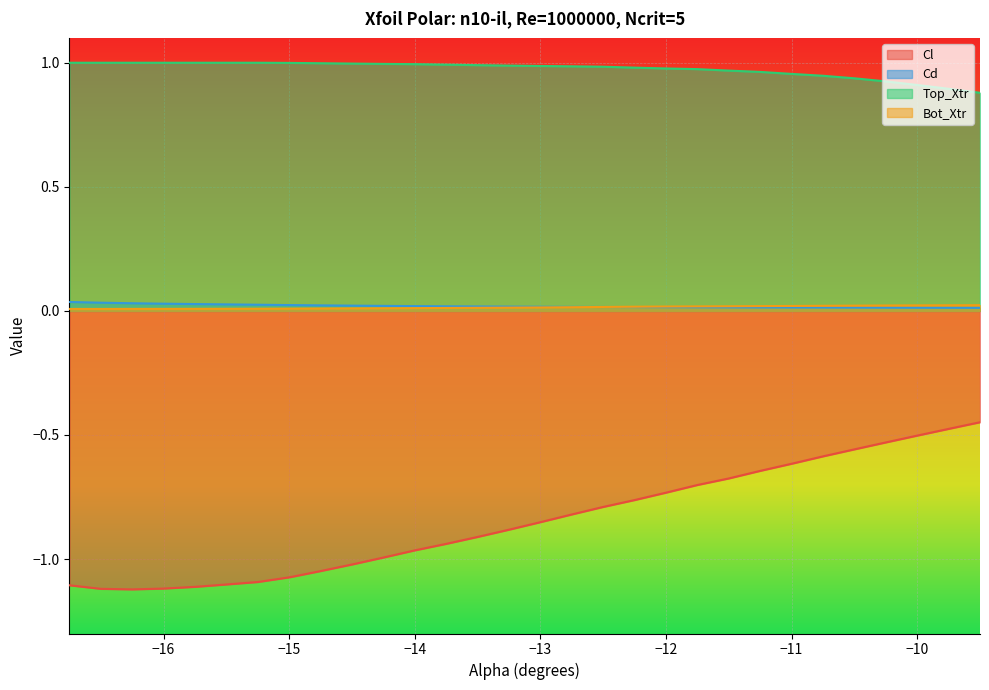

What are all the series names shown in the legend?

Cl, Cd, Top_Xtr, Bot_Xtr